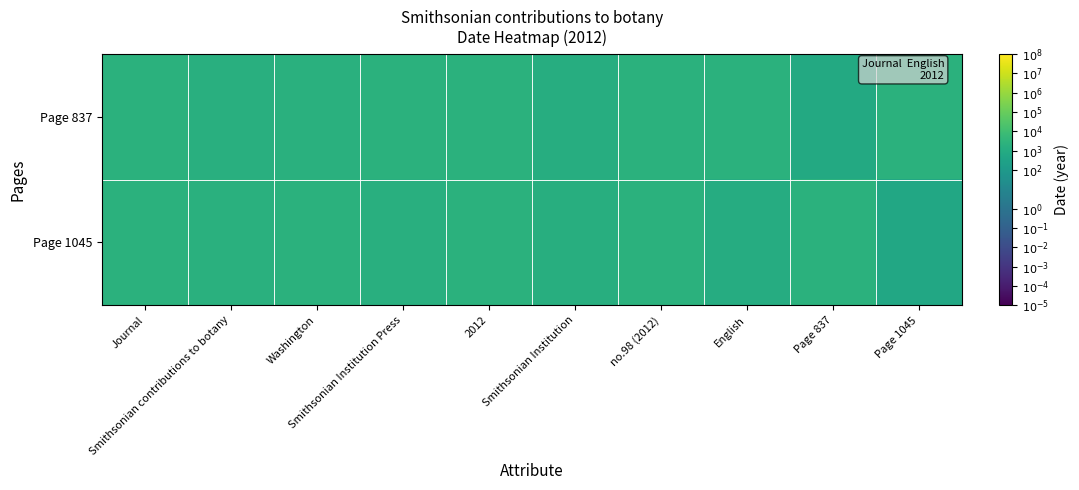

List the labels in order of Page 837 value, smallest first.

Page 837, Smithsonian Institution, Smithsonian contributions to botany, Washington, no.98 (2012), Smithsonian Institution Press, Journal, 2012, English, Page 1045